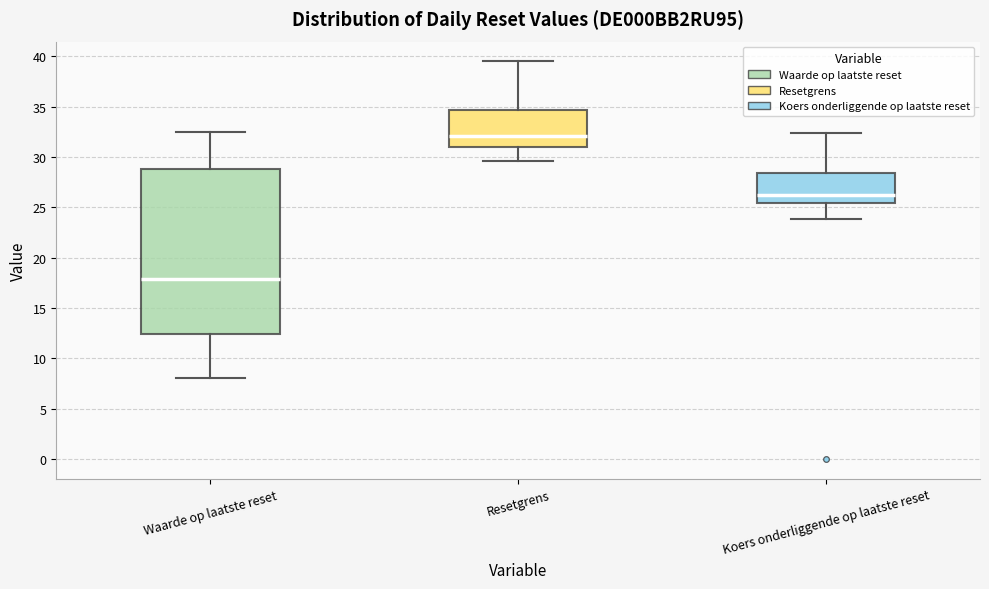

Reading left to right, read every box against the y-axis: the position of its median line, the range the box covers, and the ends of its whiskers. The values are not printed on the chart, so give them approximately, as read against the axis.

Waarde op laatste reset: median 18.0, box 12.5 to 29.0, whiskers 8.0 to 32.5
Resetgrens: median 32.0, box 31.0 to 34.5, whiskers 29.5 to 39.5
Koers onderliggende op laatste reset: median 26.5, box 25.5 to 28.5, whiskers 24.0 to 32.5